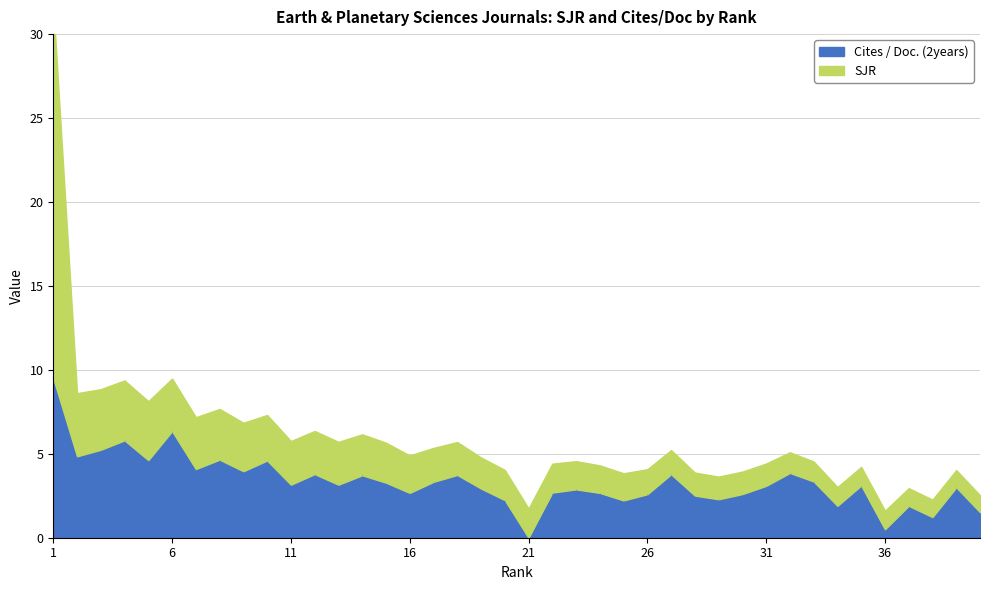

After their last crossing, which series has the higher values: SJR or Cites / Doc. (2years)?

Cites / Doc. (2years)